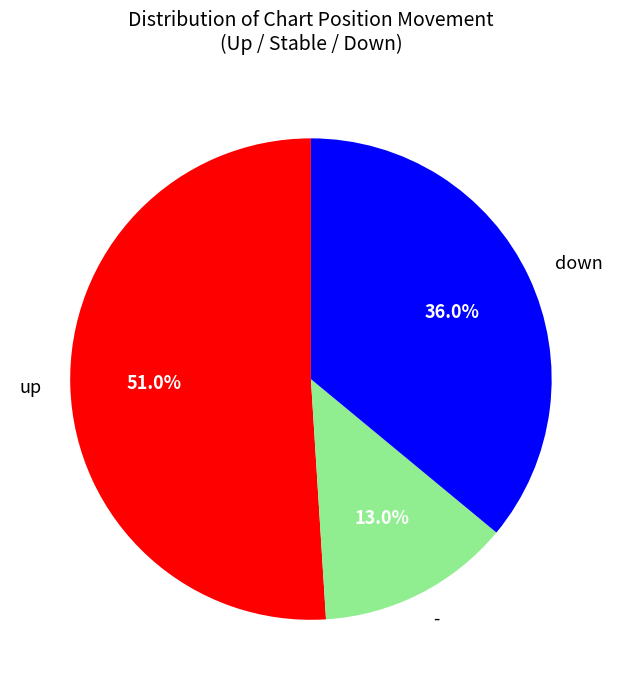

Count the number of slices in the pie.

3